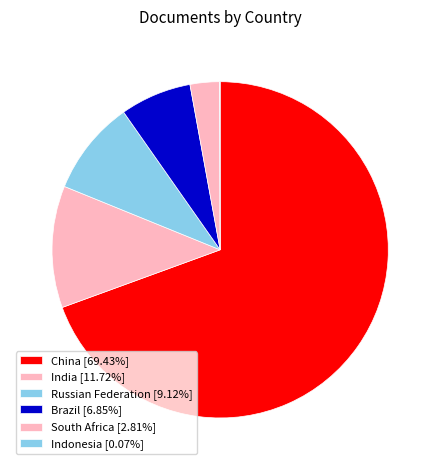

Combined, do Russian Federation and Brazil account for over 50%?

No